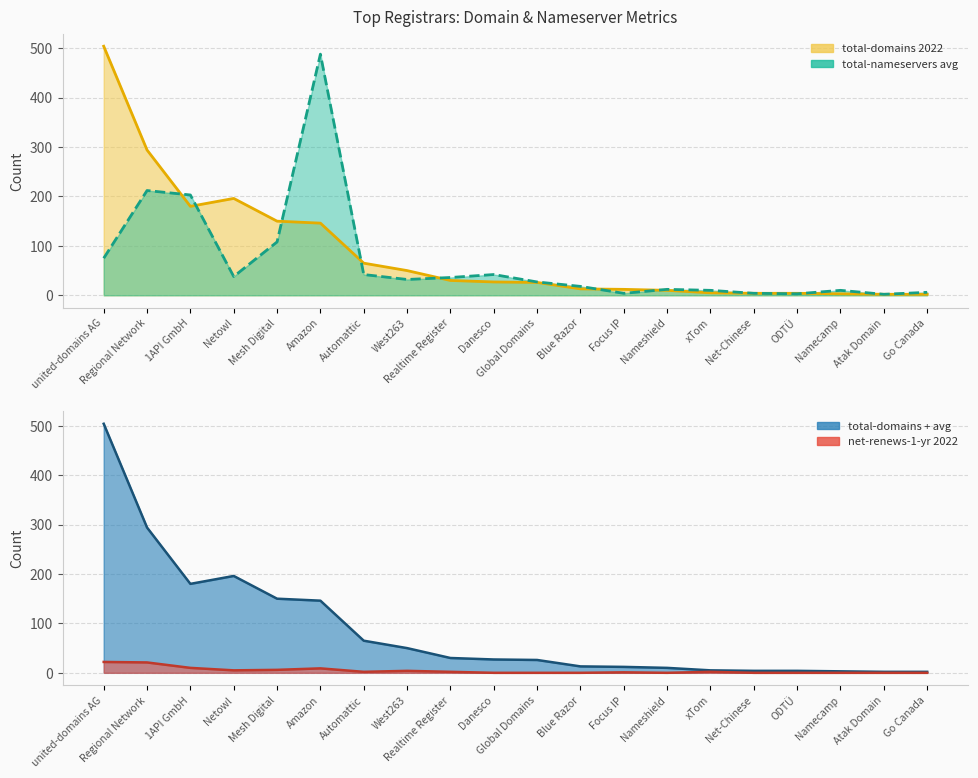

Which category has the highest value across all series?

united-domains AG